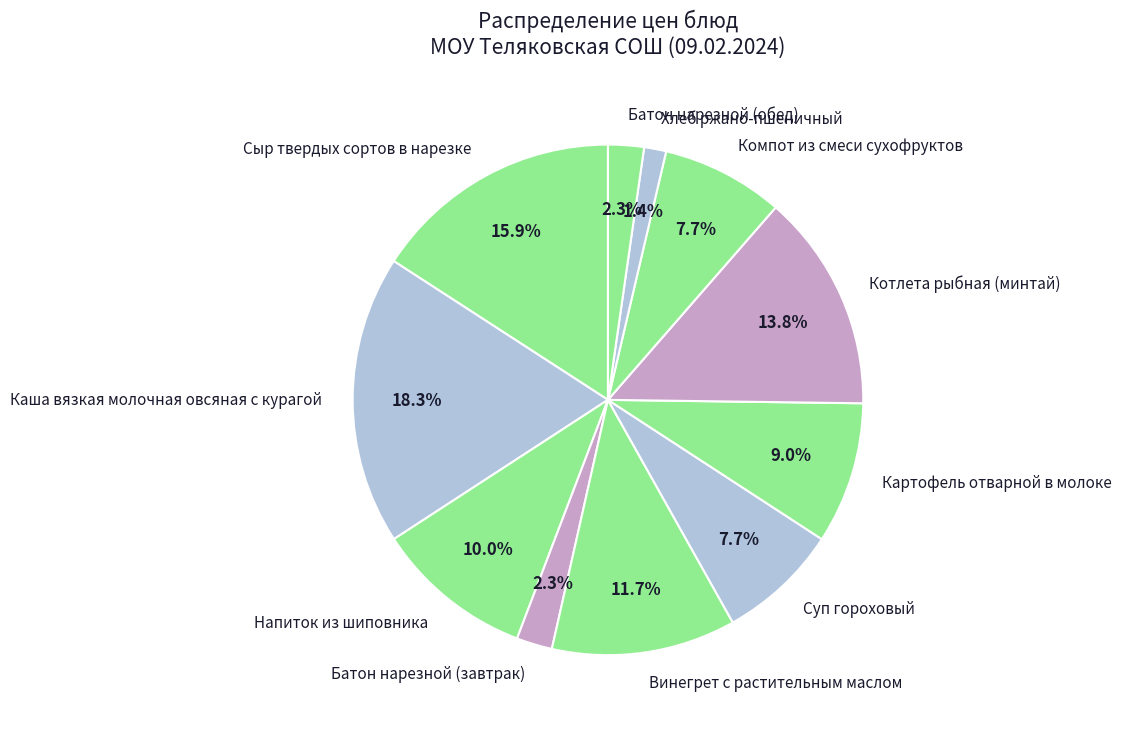

To the nearest percent, what is the difference between the largest and smallest slice percentages?

17%